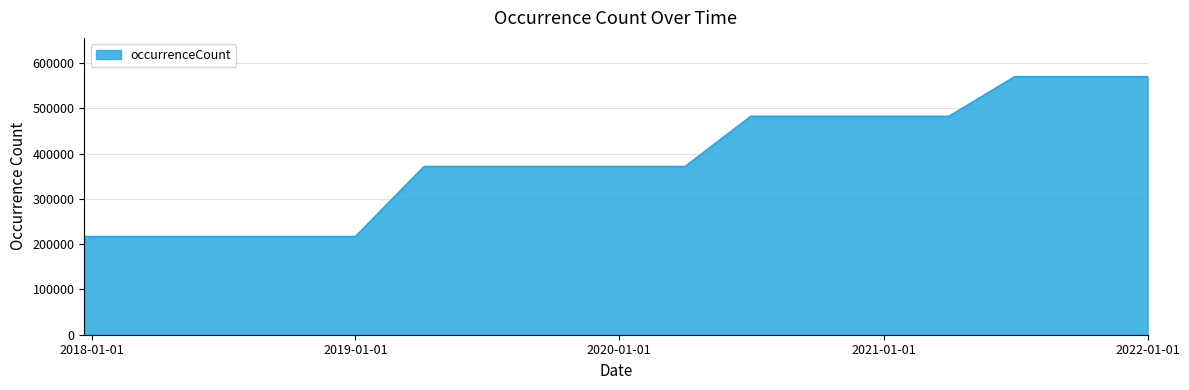

What is the maximum value shown in the chart?

570131